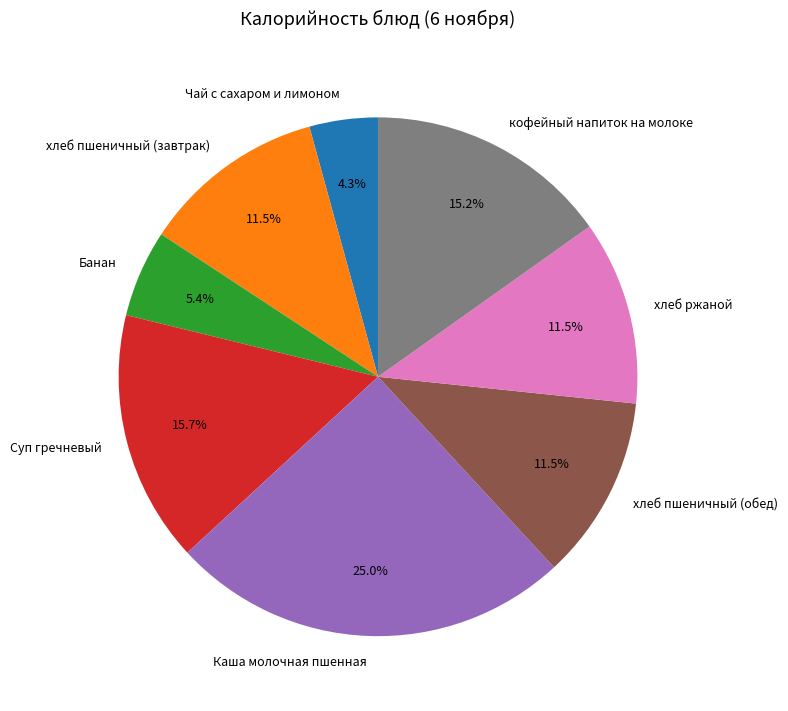

The Суп гречневый slice represents 16% of the pie. True or false?

True